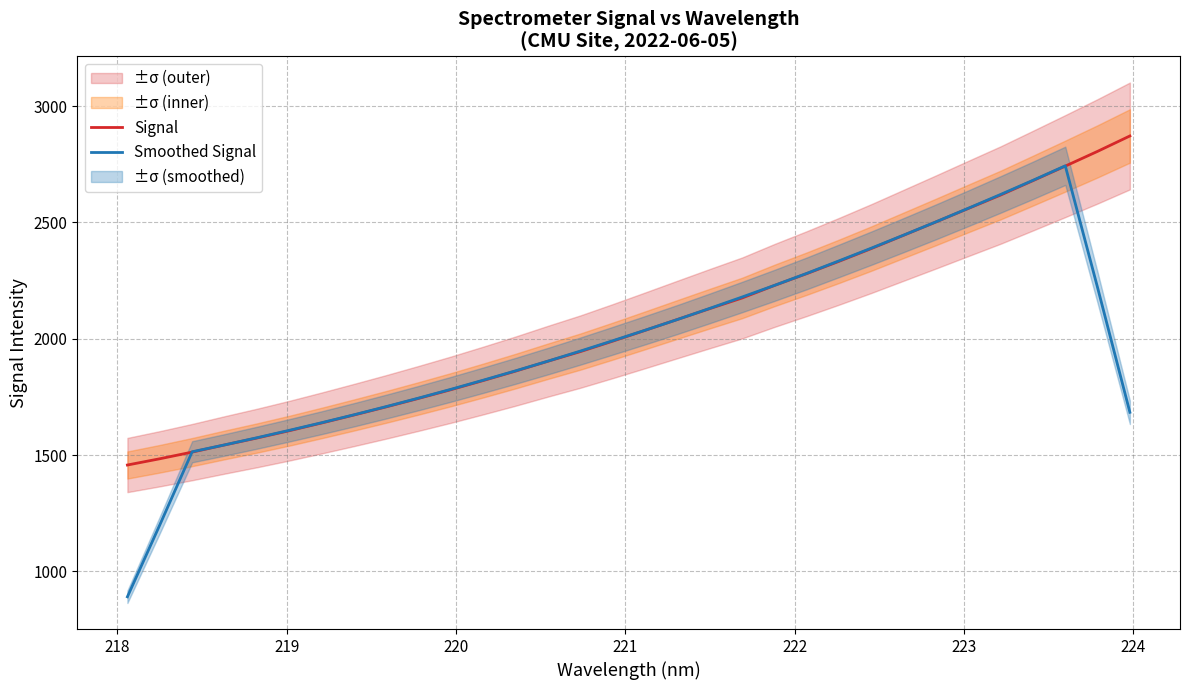

After their last crossing, which series has the higher values: Smoothed Signal or Signal?

Signal